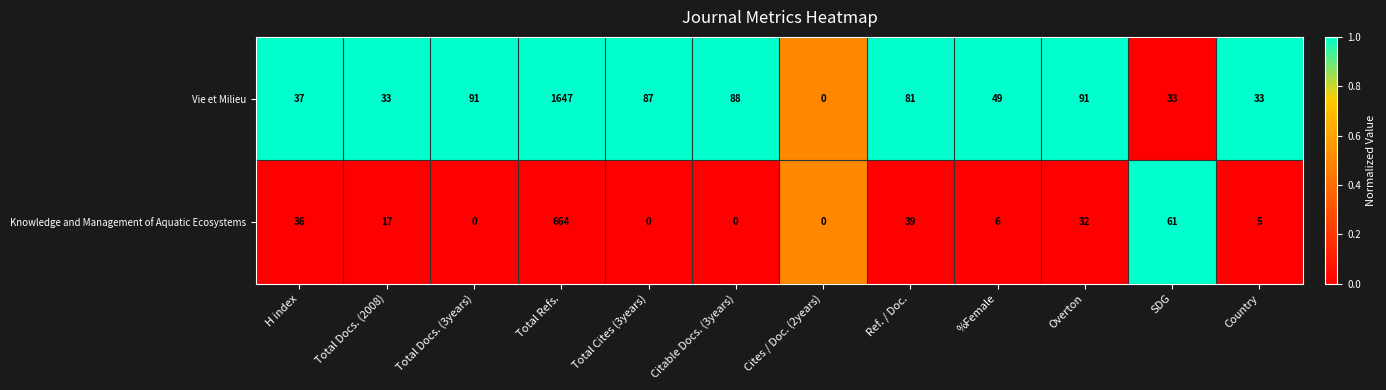

Reading left to right, extract all data points from this chart.

Vie et Milieu: H index=37	Total Docs. (2008)=33	Total Docs. (3years)=91	Total Refs.=1647	Total Cites (3years)=87	Citable Docs. (3years)=88	Cites / Doc. (2years)=0	Ref. / Doc.=81	%Female=49	Overton=91	SDG=33	Country=33
Knowledge and Management of Aquatic Ecosystems: H index=36	Total Docs. (2008)=17	Total Docs. (3years)=0	Total Refs.=664	Total Cites (3years)=0	Citable Docs. (3years)=0	Cites / Doc. (2years)=0	Ref. / Doc.=39	%Female=6	Overton=32	SDG=61	Country=5